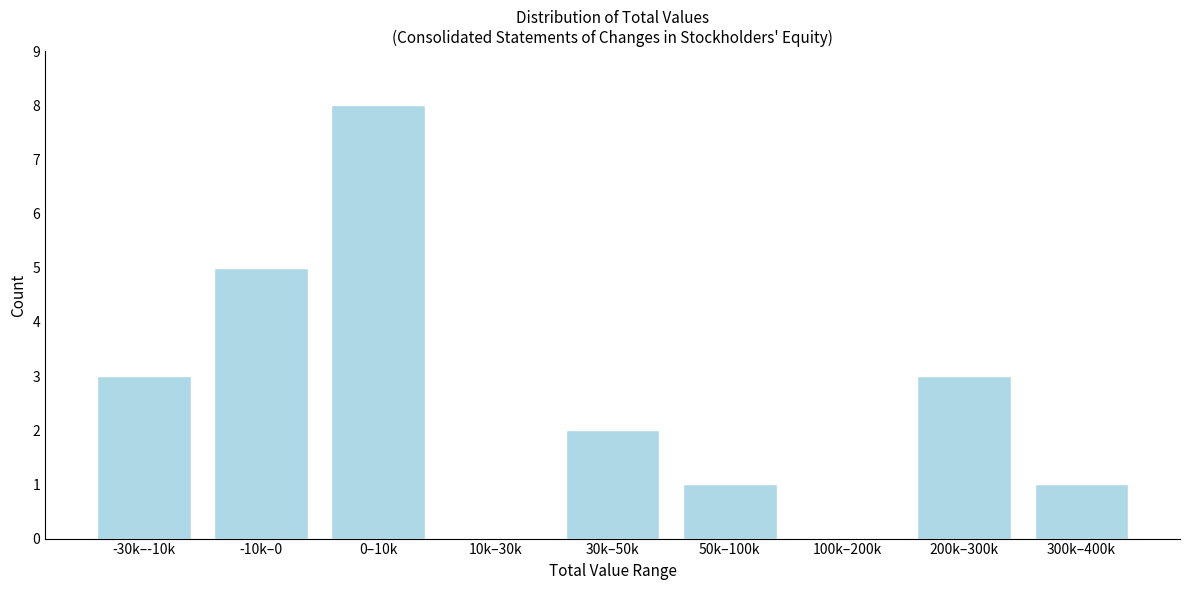

Reading right to left, extract all data points from this chart.

300k–400k=1	200k–300k=3	100k–200k=0	50k–100k=1	30k–50k=2	10k–30k=0	0–10k=8	-10k–0=5	-30k–-10k=3